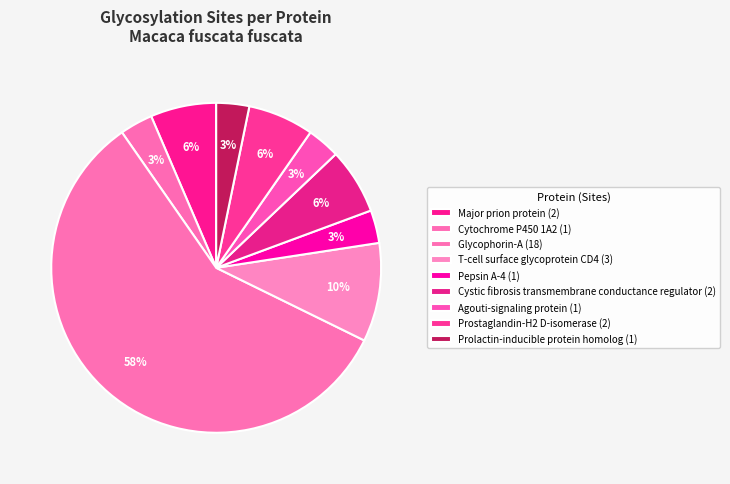

Combined, do Prostaglandin-H2 D-isomerase and Pepsin A-4 account for over 50%?

No